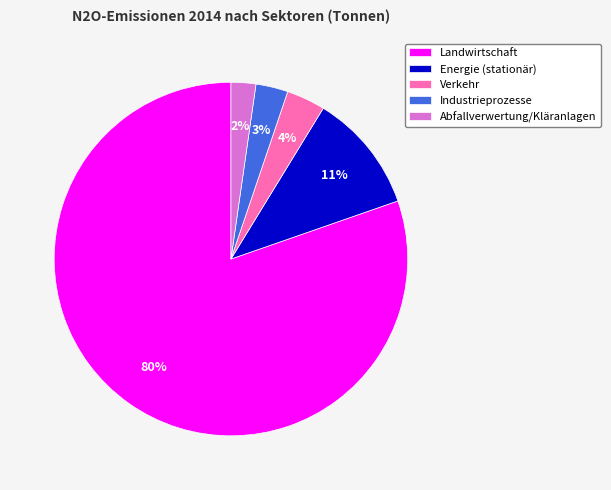

Which category has the biggest portion of the pie?

Landwirtschaft